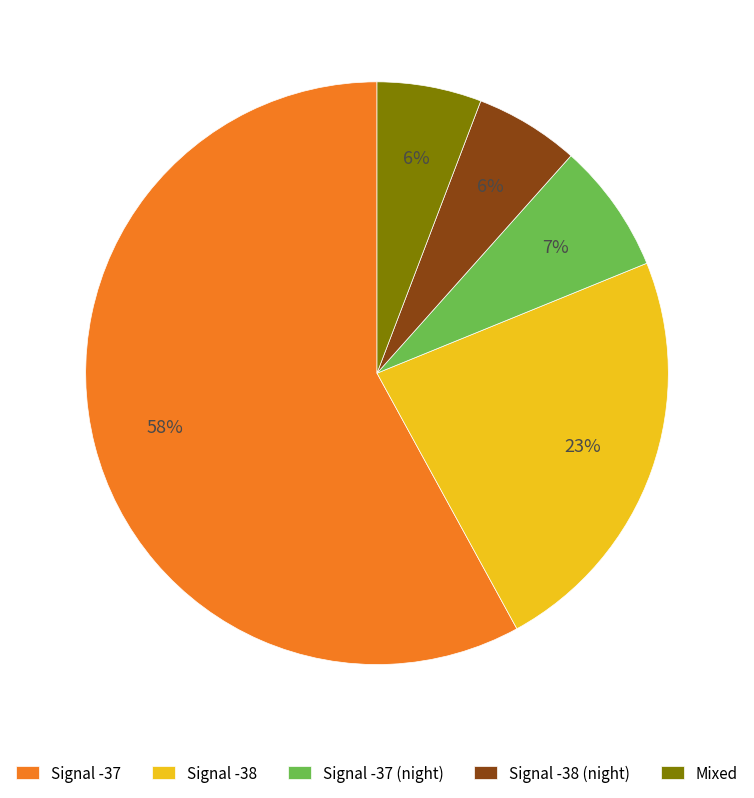

What percentage is the Mixed slice, to the nearest percent?

6%